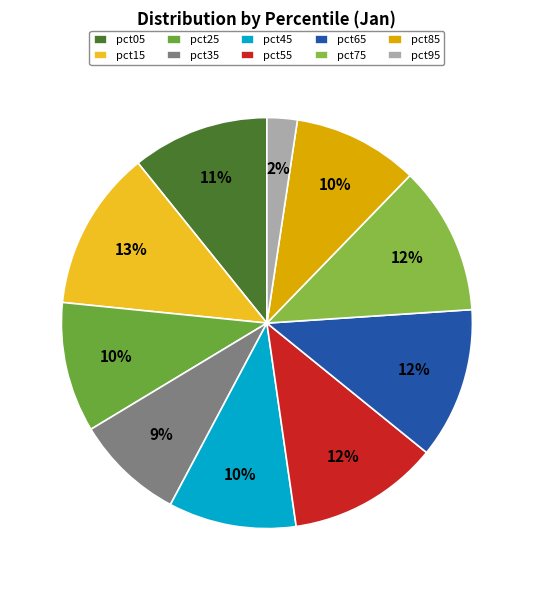

Does pct85 account for over 50% of the chart?

No